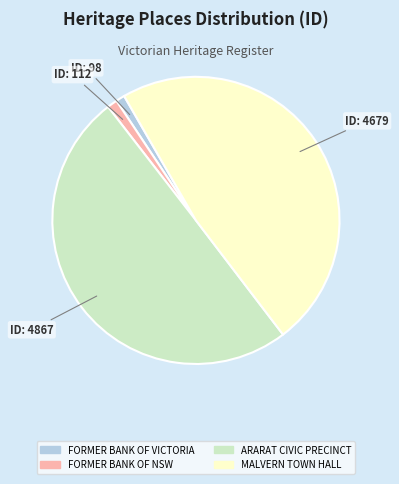

Count the number of slices in the pie.

4